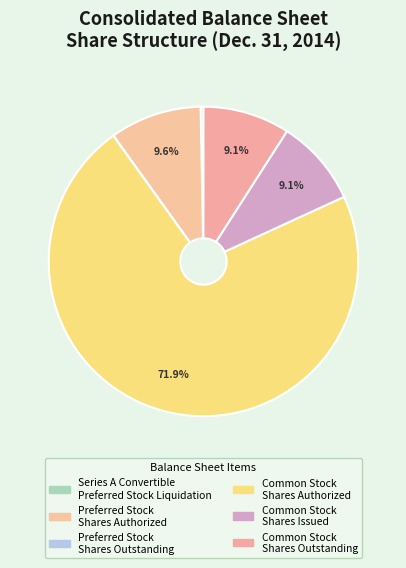

Which slice is the smallest?

Preferred Stock
Shares Outstanding